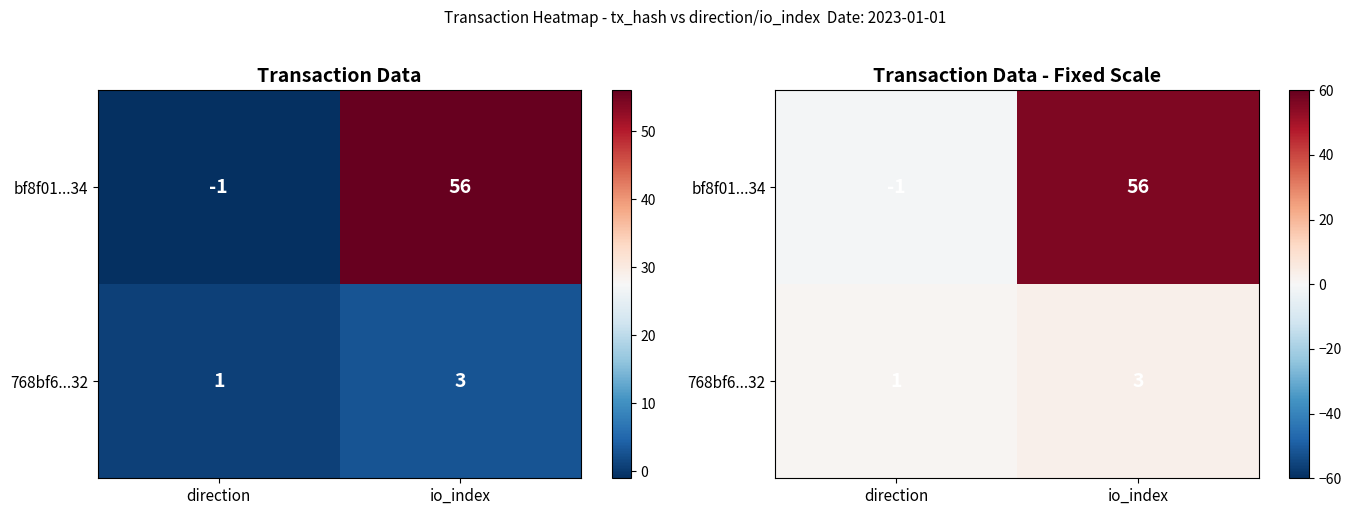

True or false: 768bf6...32 has a value of 3 at io_index.

True